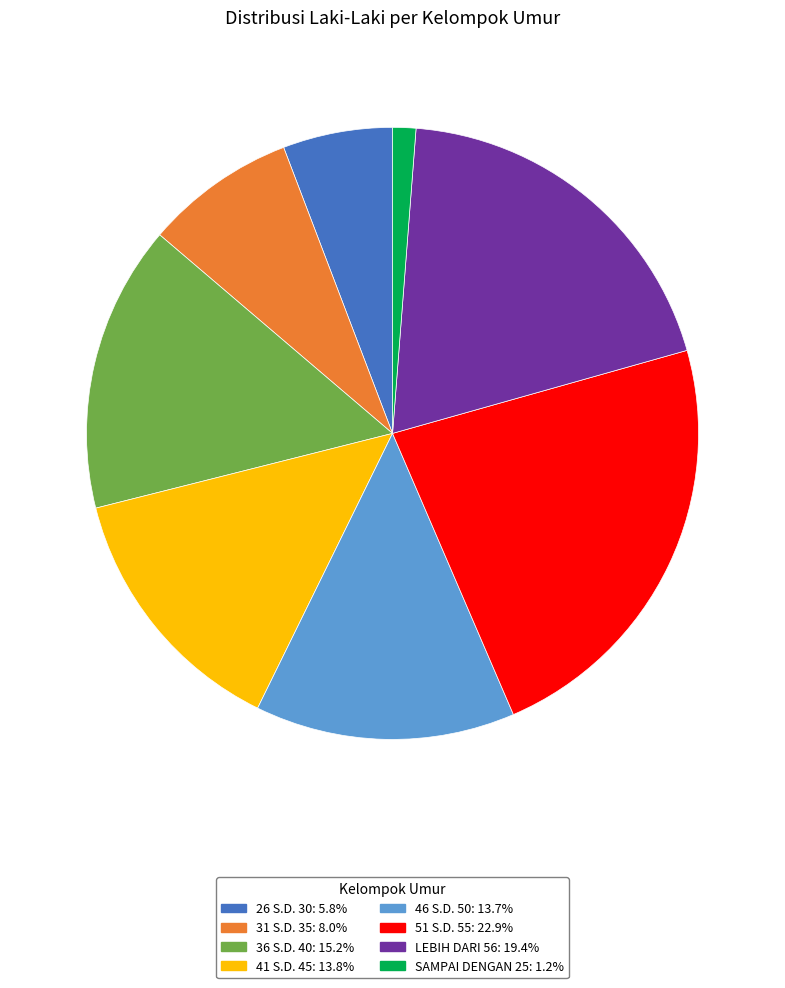

How many segments does this pie chart have?

8